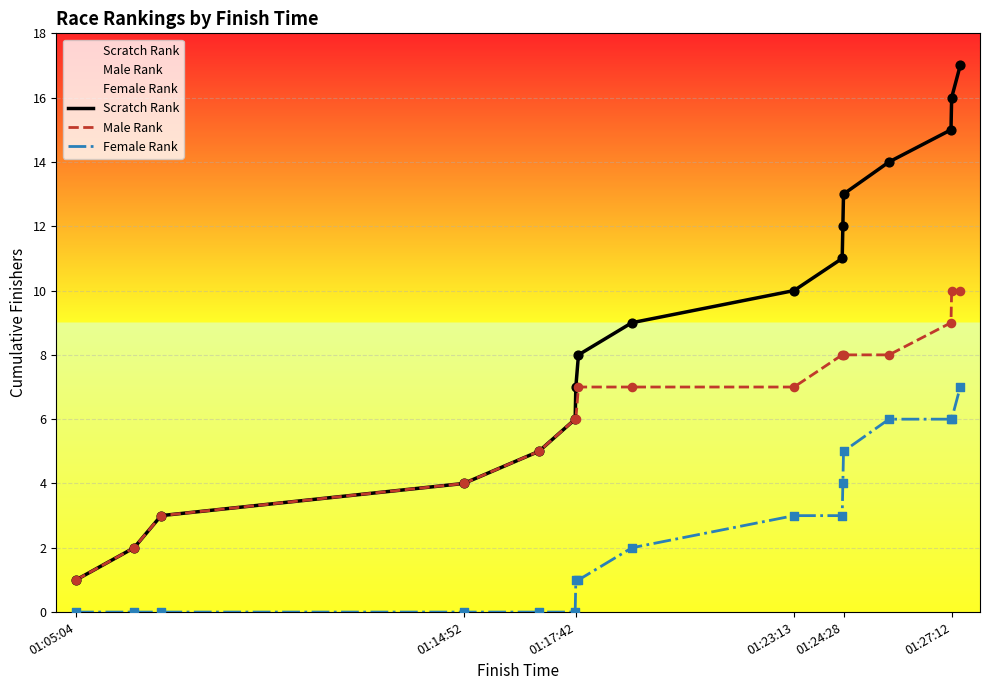

What are all the series names shown in the legend?

Scratch Rank, Male Rank, Female Rank